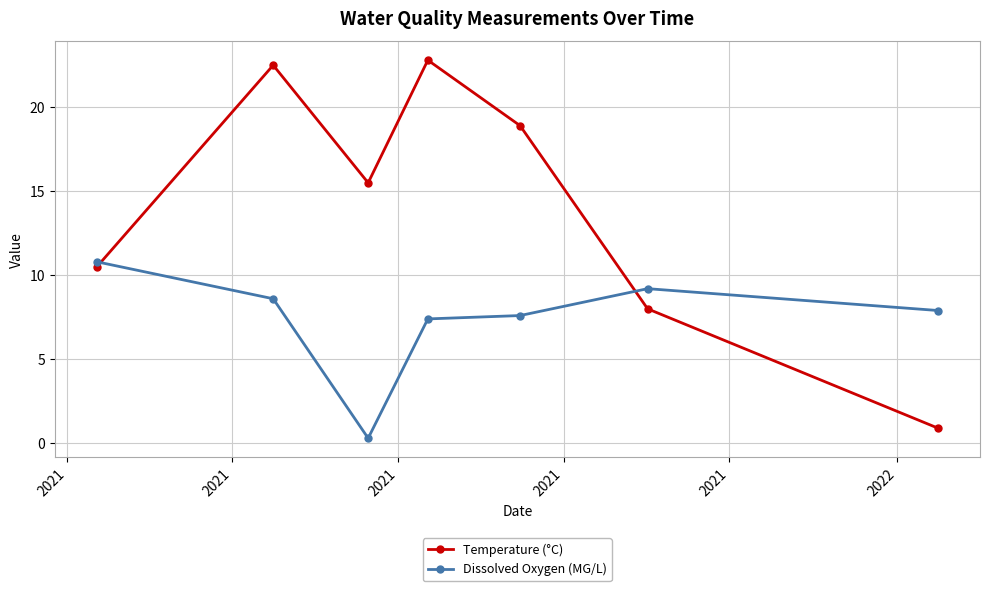

What is the sum of all Dissolved Oxygen (MG/L) values?

51.8